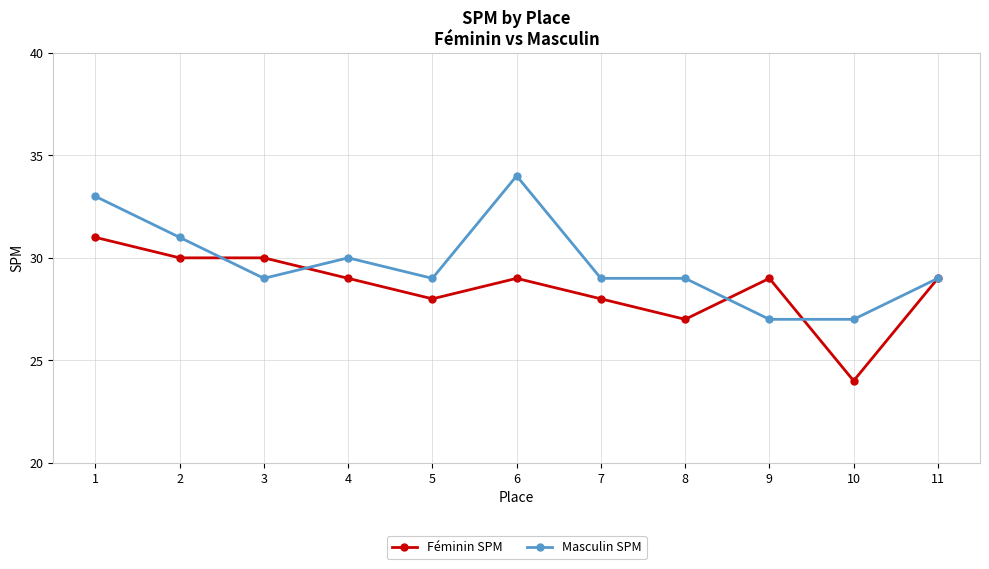

Is the value of Masculin SPM at 8 greater than the value of Féminin SPM at 2?

No